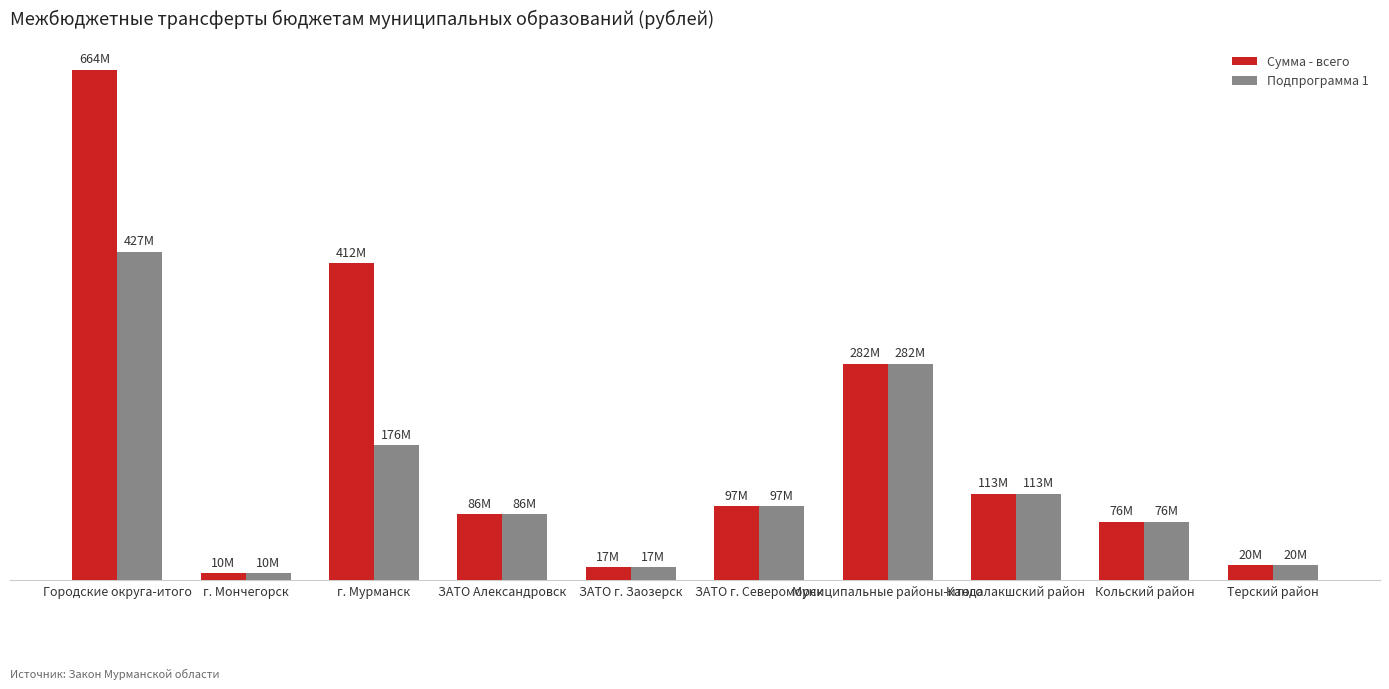

Rank the series at Терский район from lowest to highest value.

Сумма - всего, Подпрограмма 1